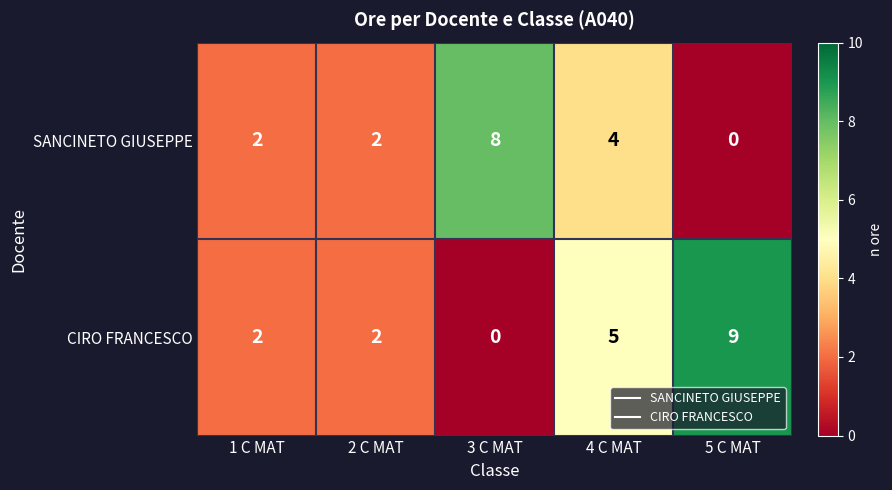

The SANCINETO GIUSEPPE series shows -3 at 5 C MAT. True or false?

False